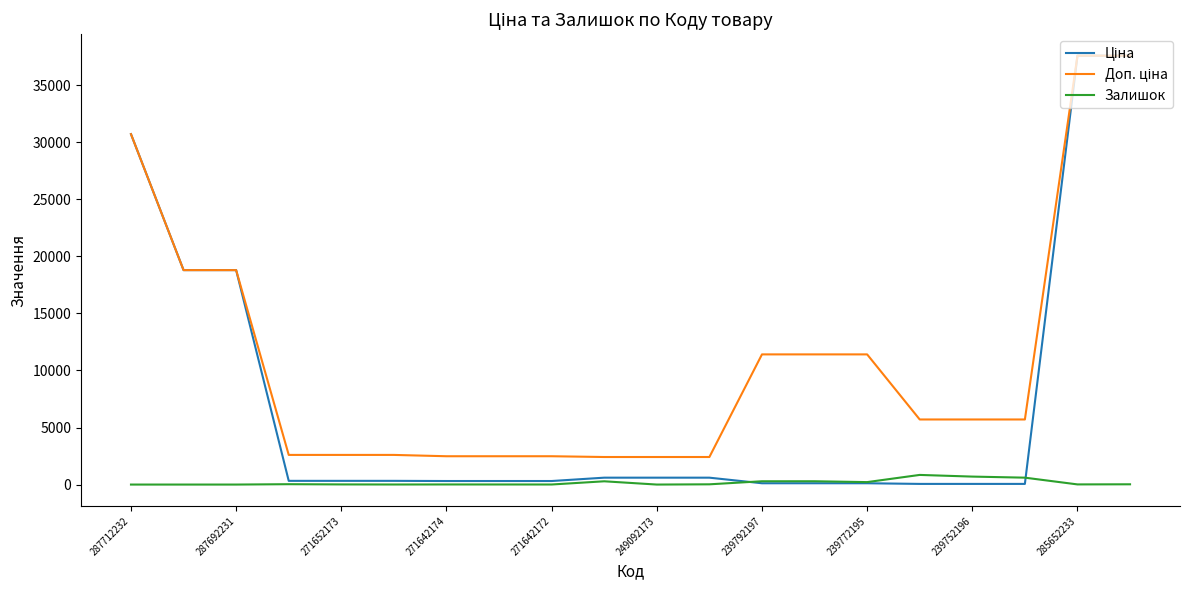

What is the greatest value displayed?

37593.6